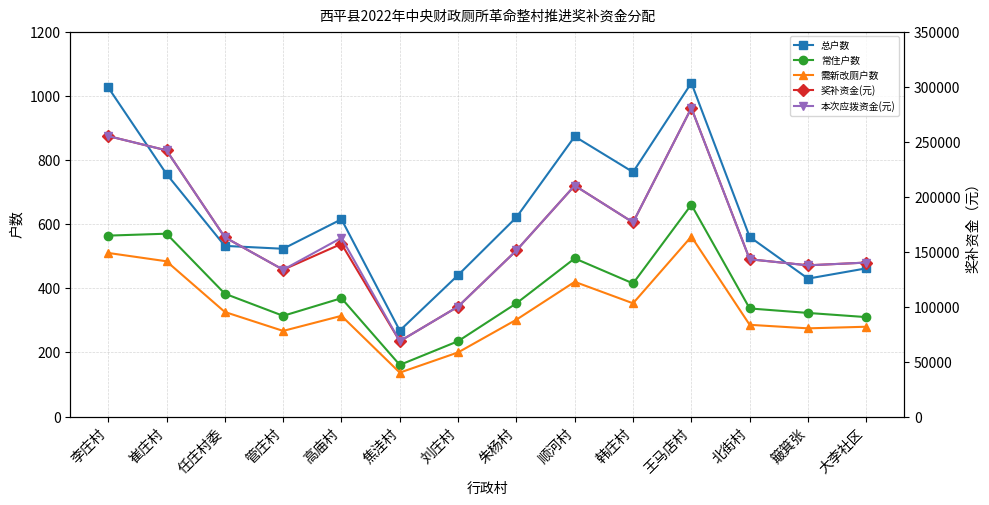

At which label does 常住户数 first exceed 369?

李庄村